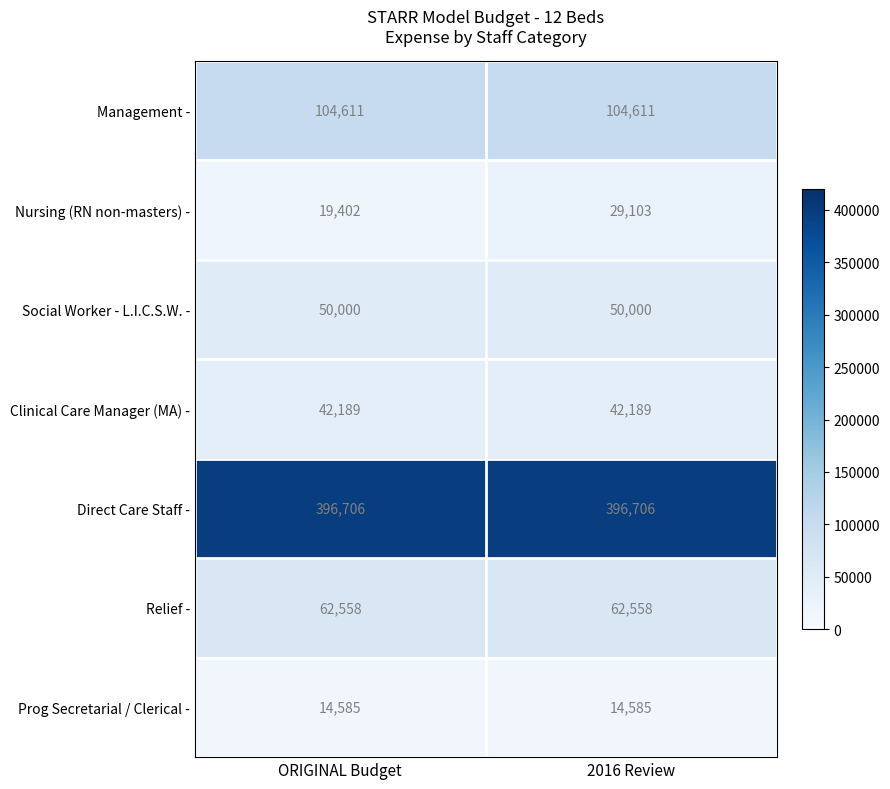

What is the maximum value shown in the chart?

396706